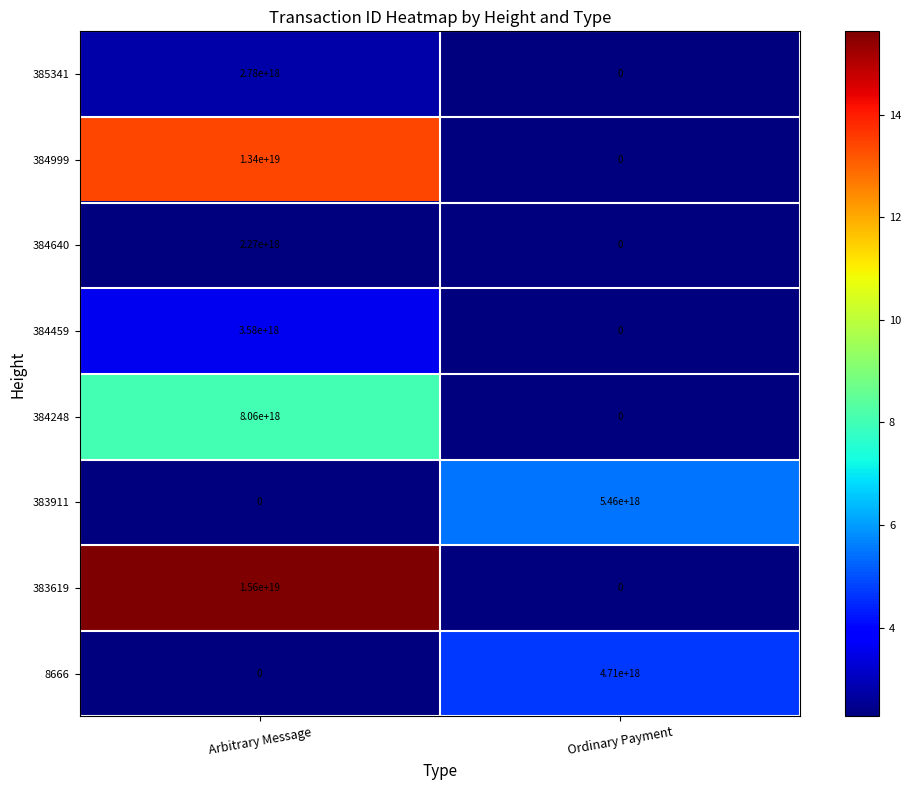

Which series changed the most between Arbitrary Message and Ordinary Payment?

383619